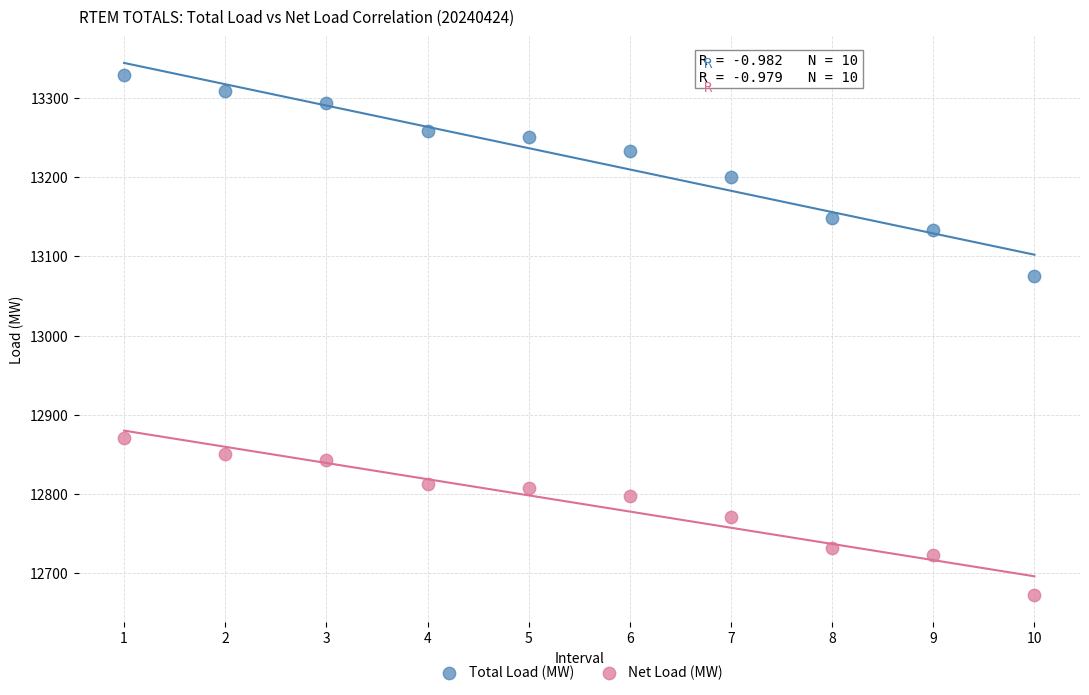

Across all data points, what is the range of Y values (max minus min)?

657.7